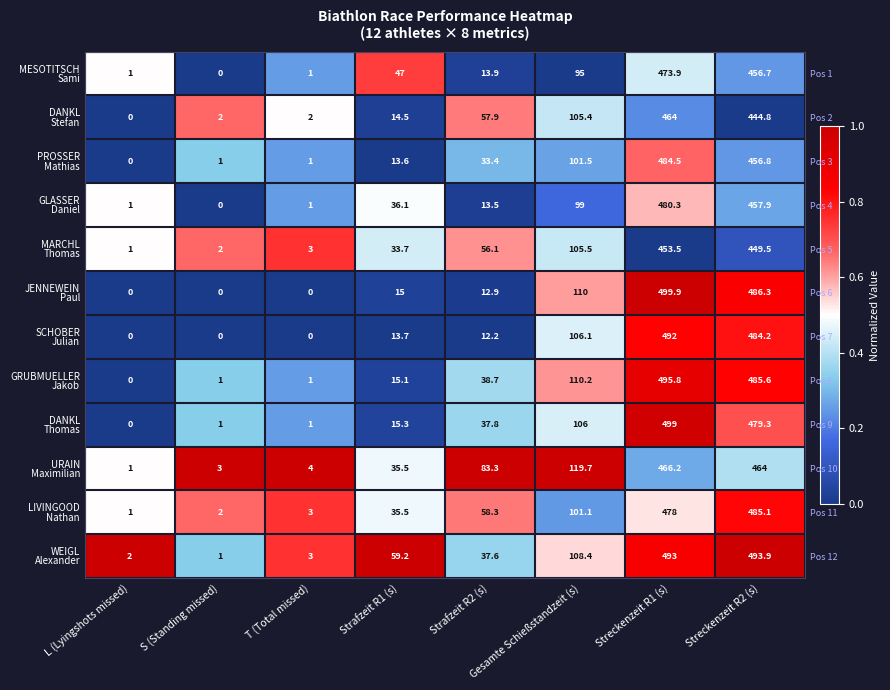

Which series has the largest range (max minus min)?

JENNEWEIN Paul